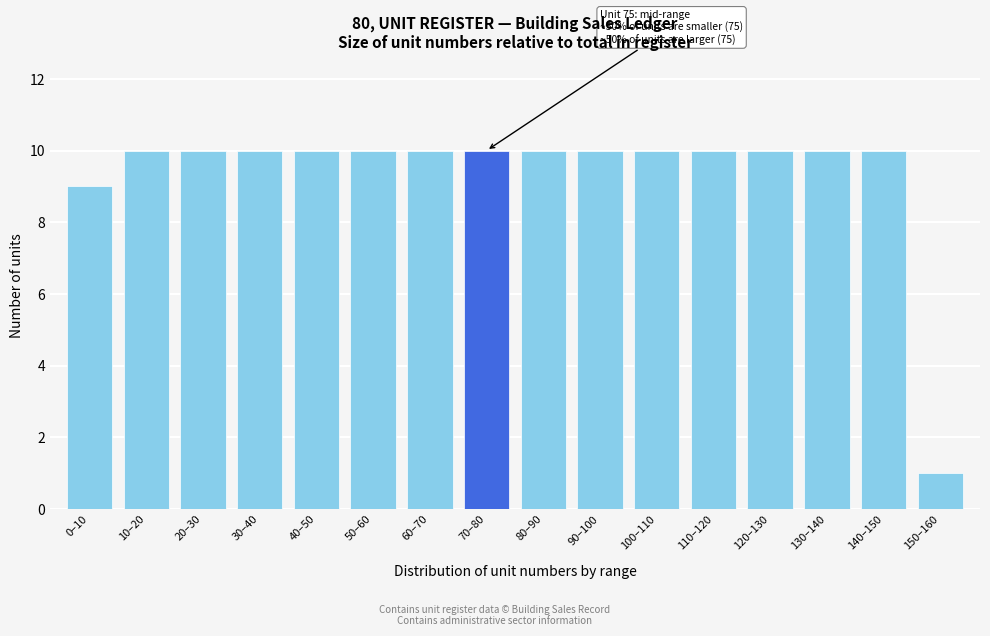

Reading right to left, transcribe all the data shown in this chart.

150–160=1	140–150=10	130–140=10	120–130=10	110–120=10	100–110=10	90–100=10	80–90=10	70–80=10	60–70=10	50–60=10	40–50=10	30–40=10	20–30=10	10–20=10	0–10=9